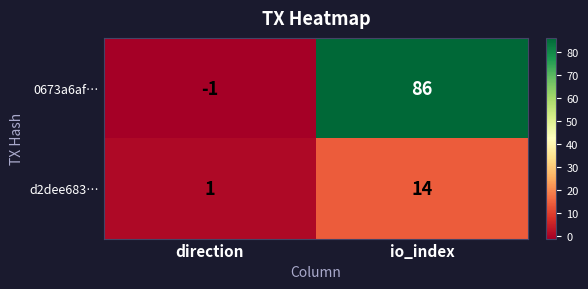

What is the greatest value displayed?

86